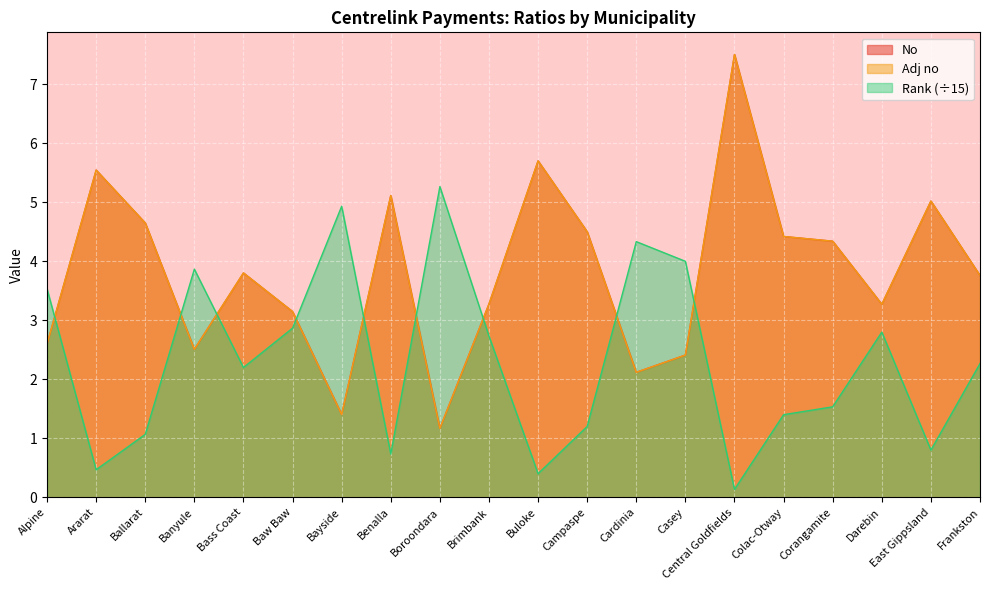

Which series ends up on top after the final intersection of Rank and No?

No